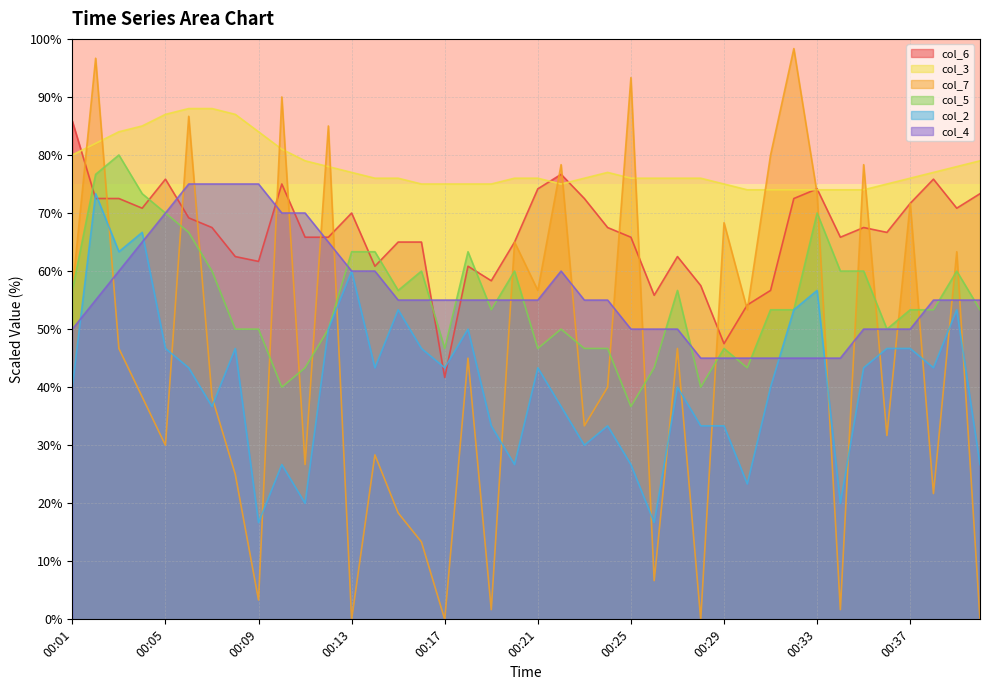

Where is the first local maximum for col_3?

00:24